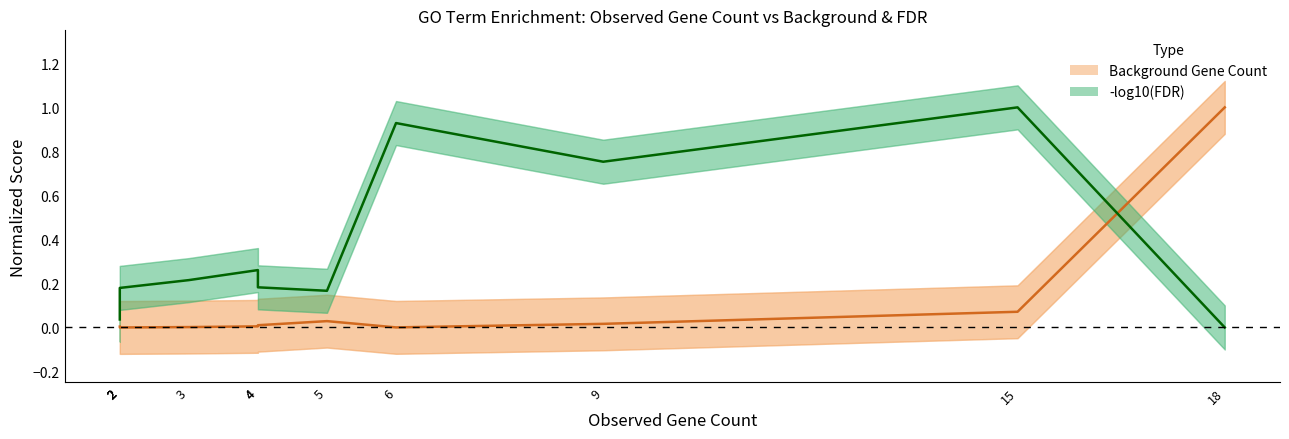

Reading left to right, transcribe all the data shown in this chart.

Background Gene Count: 2=0.0	2=0.0	2=0.0	2=0.0	3=0.0	4=0.0	4=0.0	5=0.0	6=0.0	9=0.0	15=0.1	18=1.0
-log10(FDR): 2=0.0	2=0.0	2=0.2	2=0.2	3=0.2	4=0.3	4=0.2	5=0.2	6=0.9	9=0.8	15=1.0	18=0.0